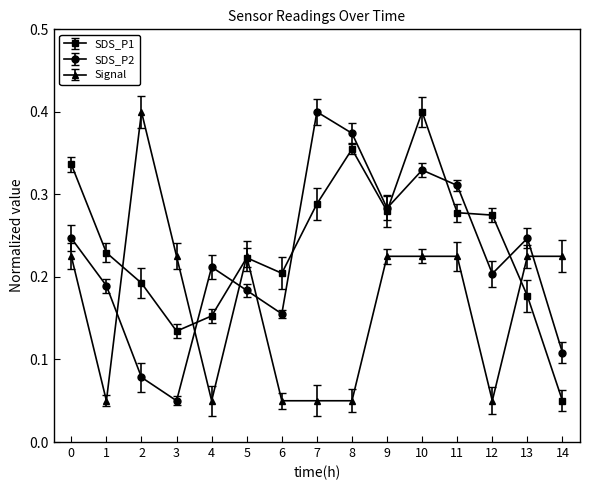

Where is SDS_P1 nearest to the value 0?

14:00